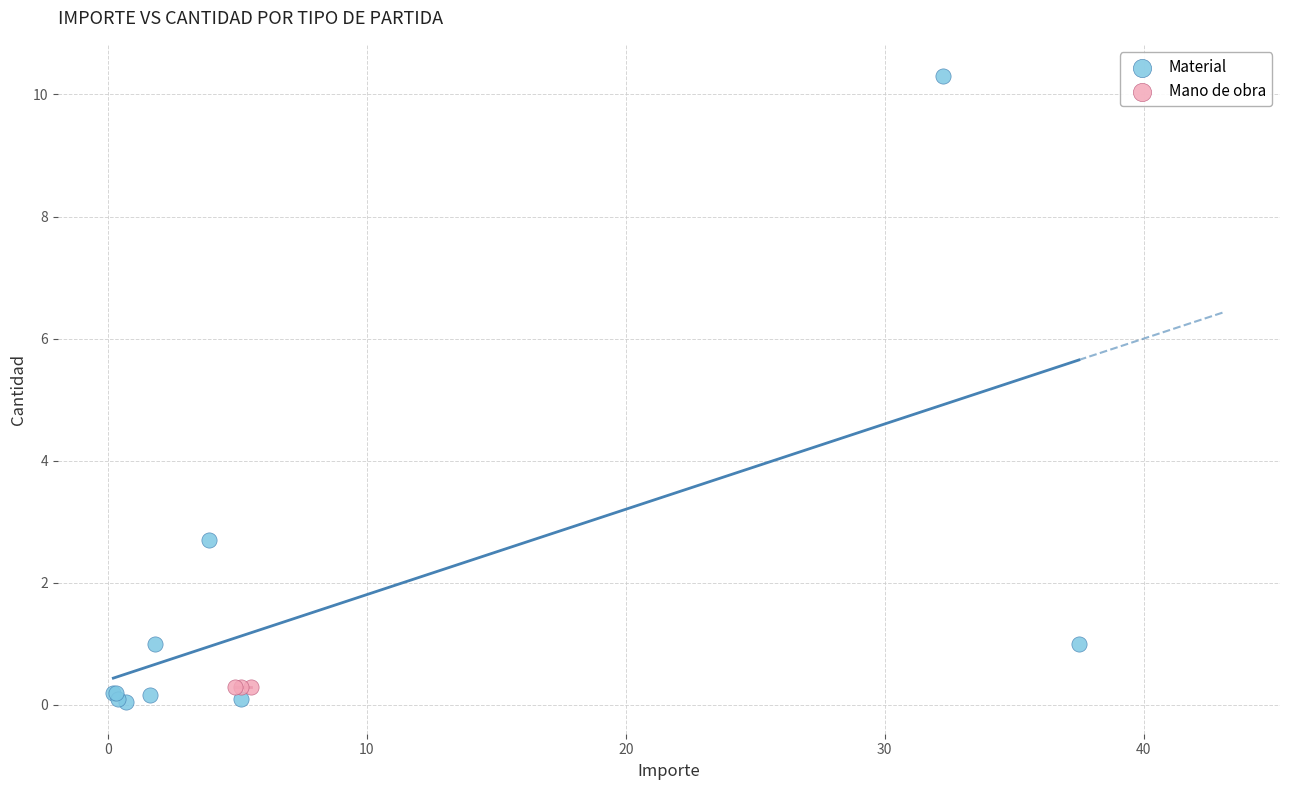

Which series reaches the maximum Y coordinate?

Material